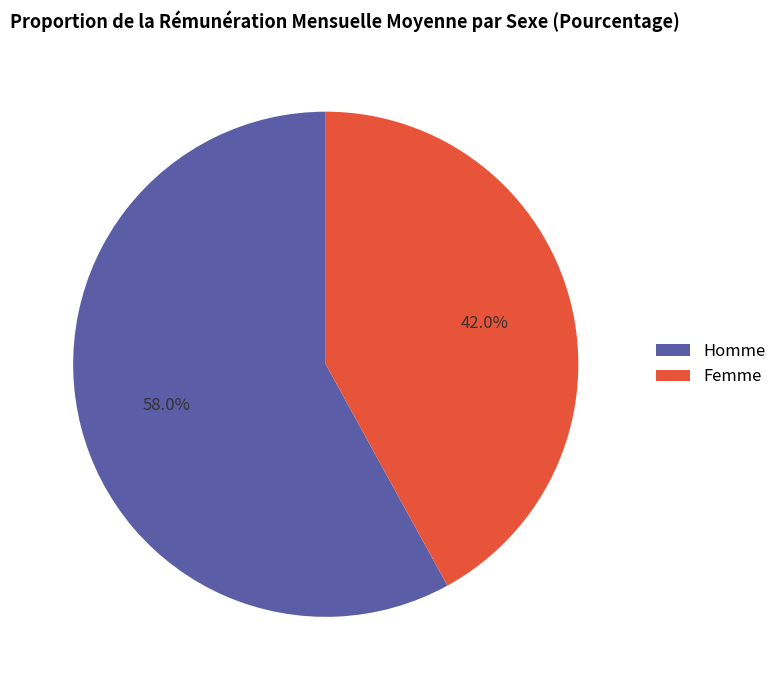

How many slices are in this pie chart?

2